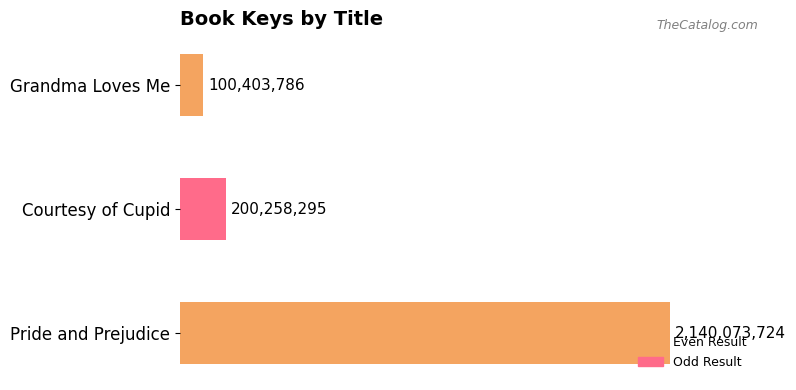

List the labels in order of value, smallest first.

Grandma Loves Me, Courtesy of Cupid, Pride and Prejudice